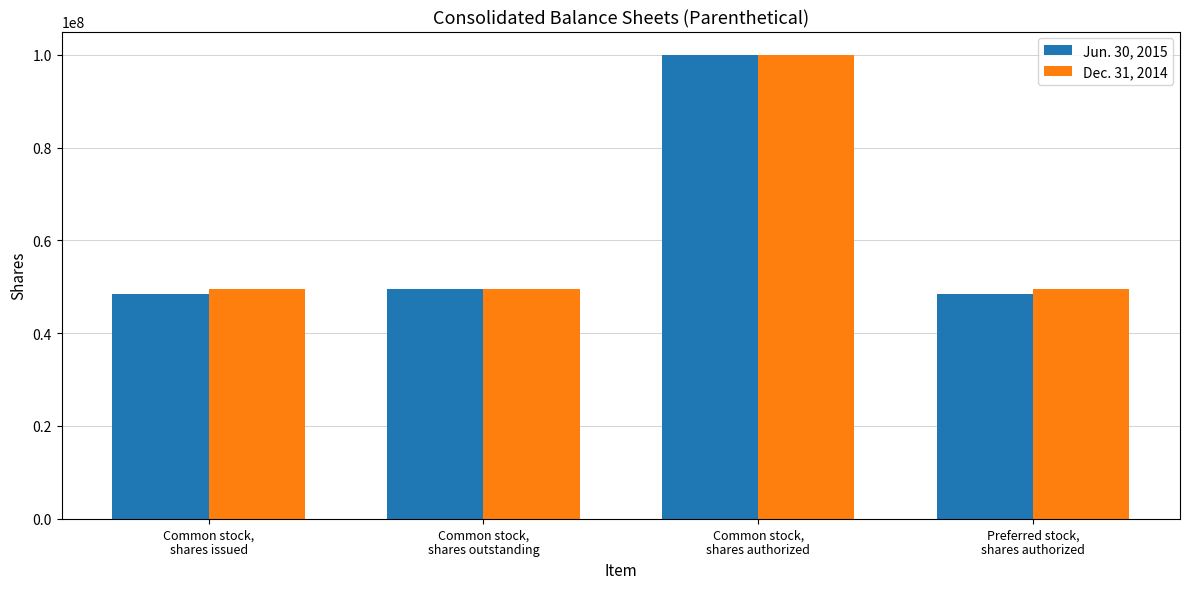

What is the average value of the Dec. 31, 2014 series?

62182750